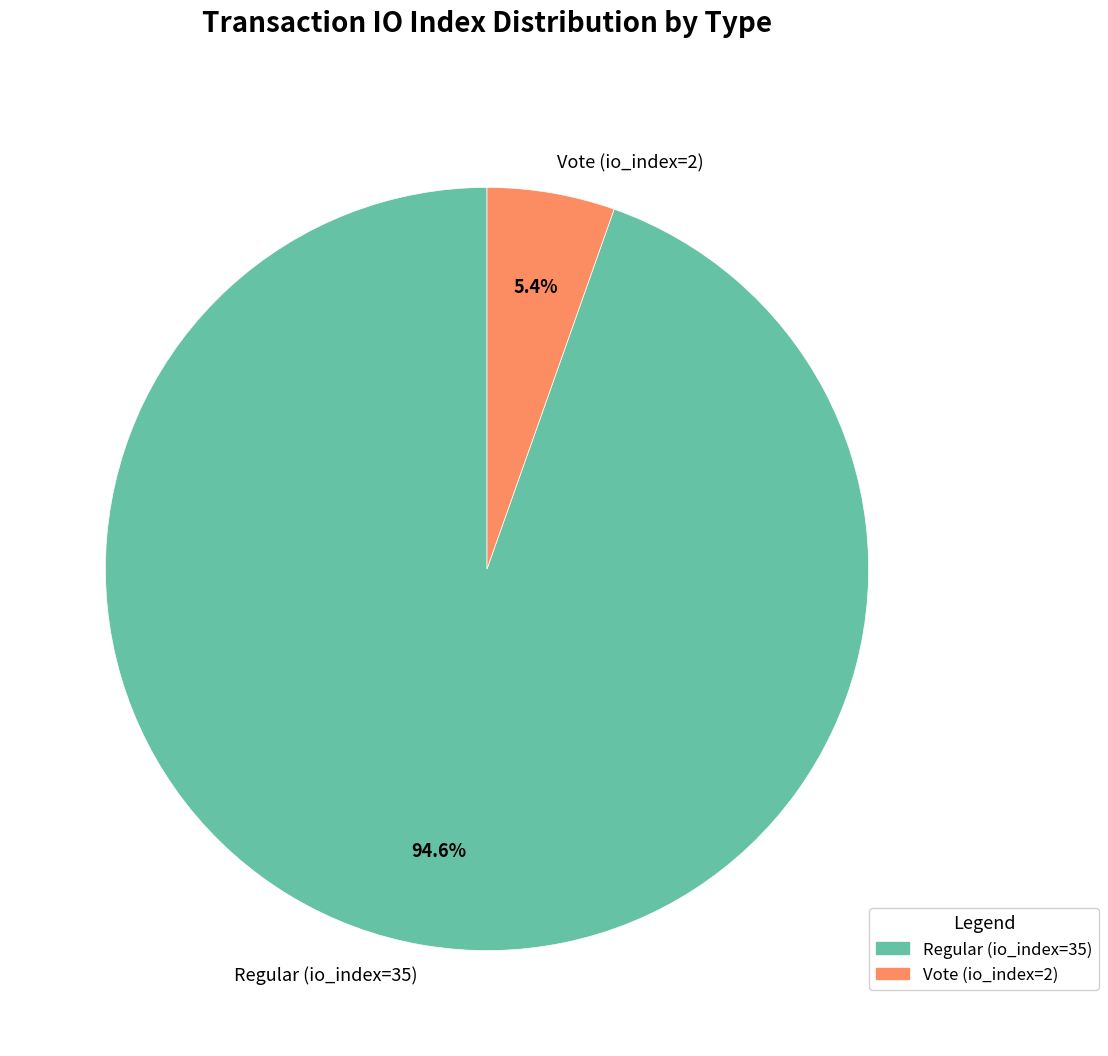

To the nearest percent, what is the difference between the largest and smallest slice percentages?

89%